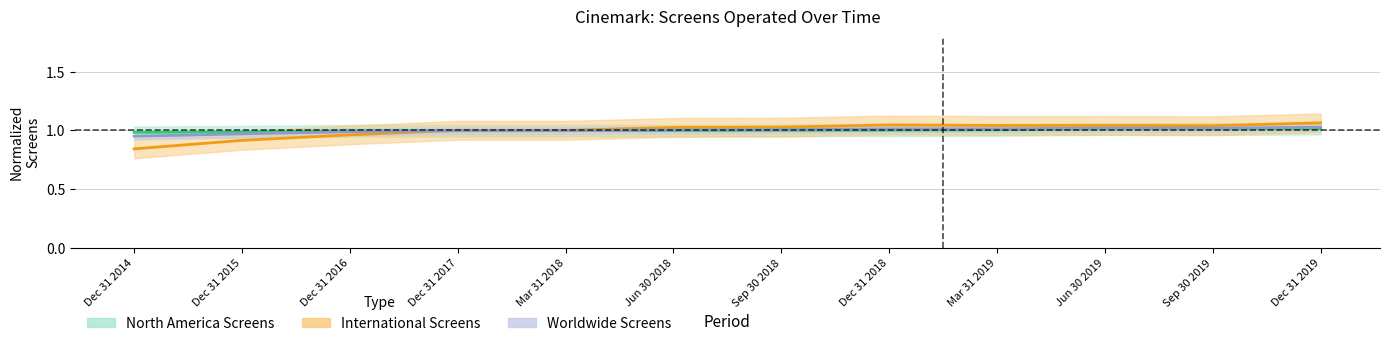

Reading left to right, extract all data points from this chart.

North America Screens: 1.0	1.0	1.0	1.0	1.0	1.0	1.0	1.0	1.0	1.0	1.0	1.0
International Screens: 0.8	0.9	1.0	1.0	1.0	1.0	1.0	1.0	1.0	1.0	1.0	1.1
Worldwide Screens: 0.9	1.0	1.0	1.0	1.0	1.0	1.0	1.0	1.0	1.0	1.0	1.0